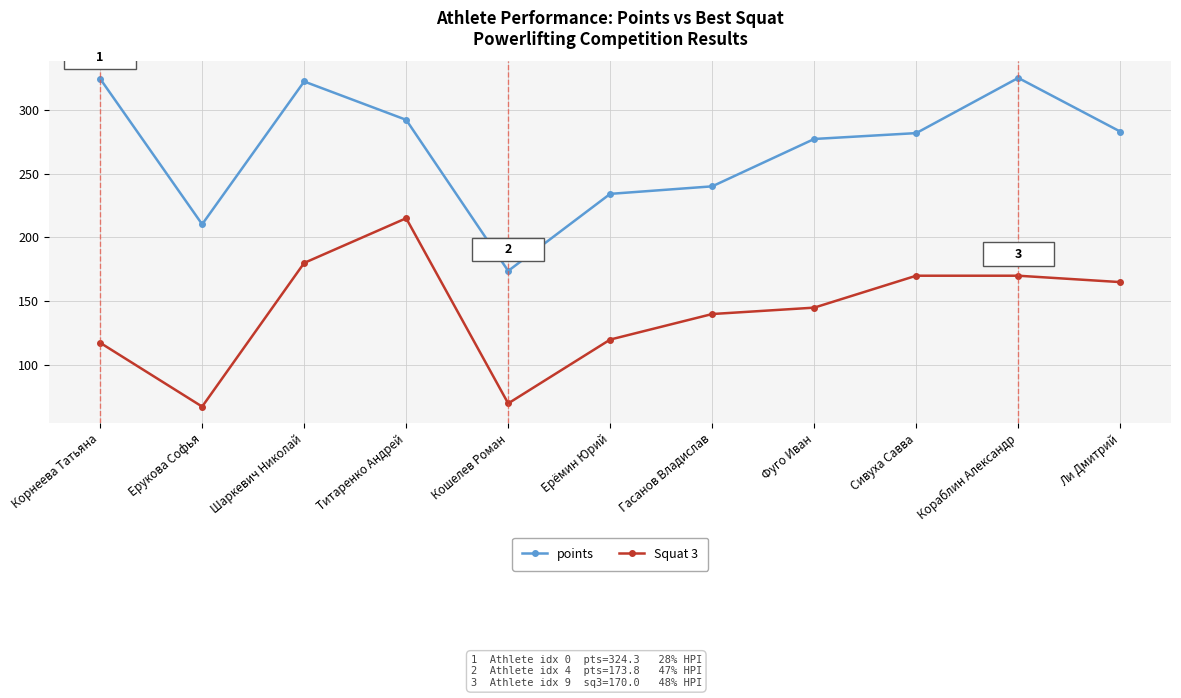

How many distinct data groups are displayed?

2